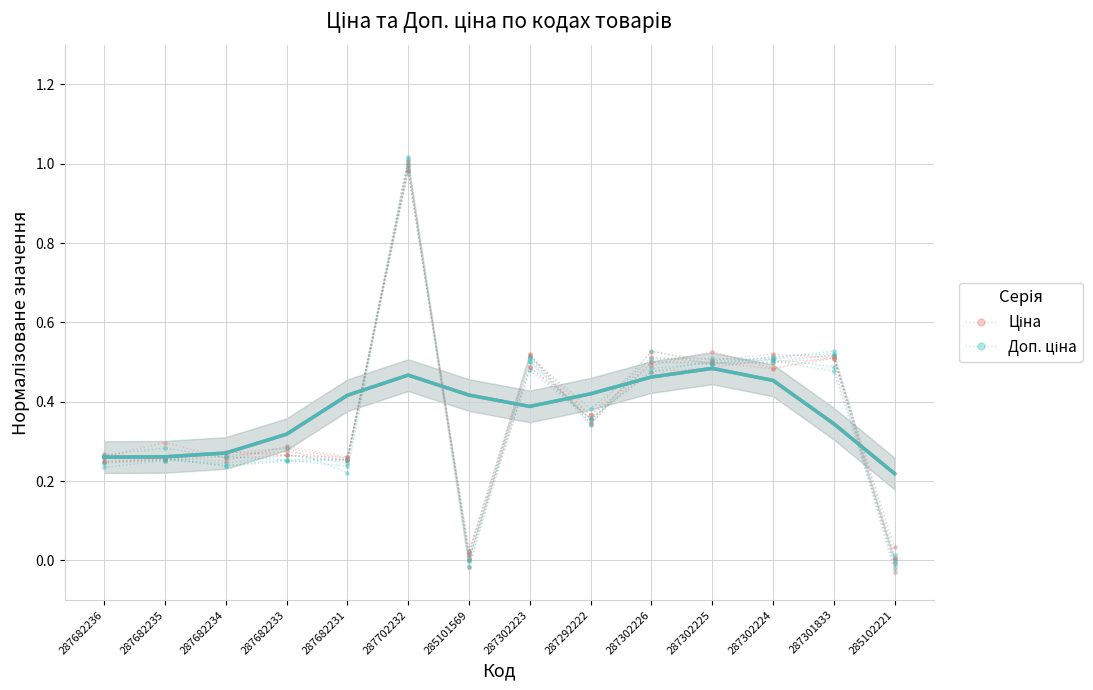

Is it true that Доп. ціна equals 0.0 at 285101569?

False